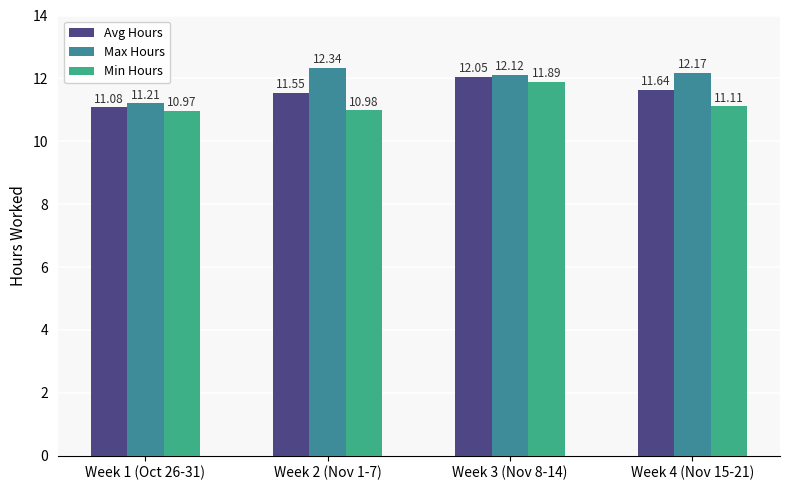

What is the difference between the Avg Hours values at Week 1 (Oct 26-31) and Week 4 (Nov 15-21)?

0.6